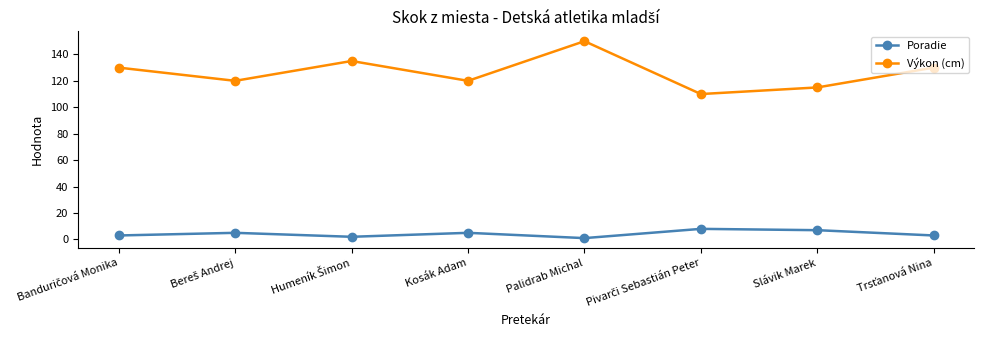

What is the average value of the Poradie series?

4